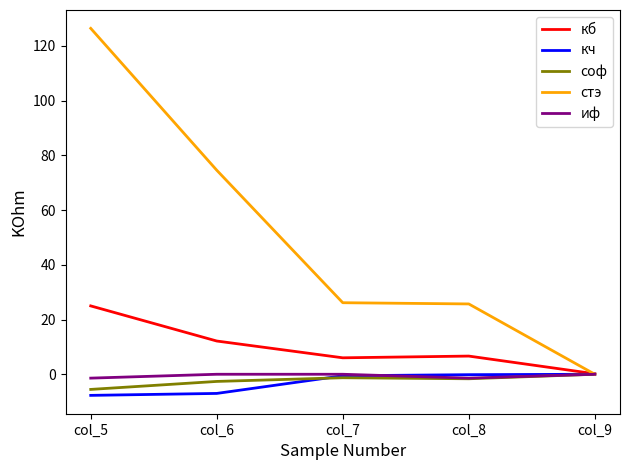

Where is стэ nearest to the value 63?

col_6